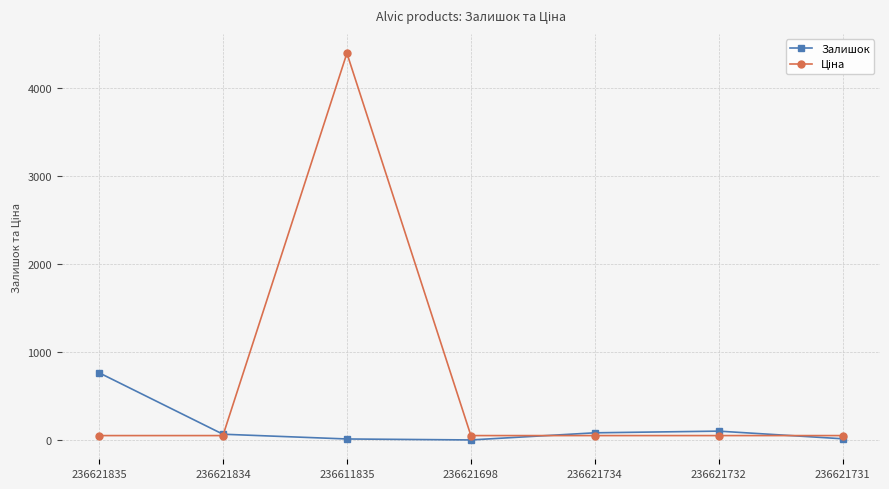

Which series changed the most between 236621835 and 236621698?

Залишок